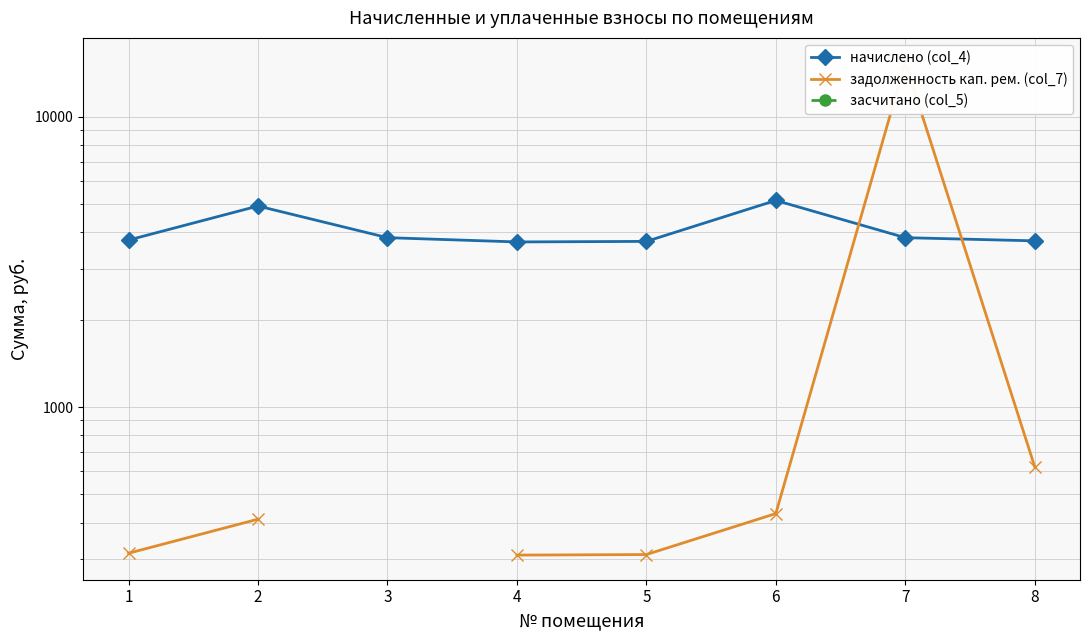

Which label corresponds to the smallest value in the chart?

4